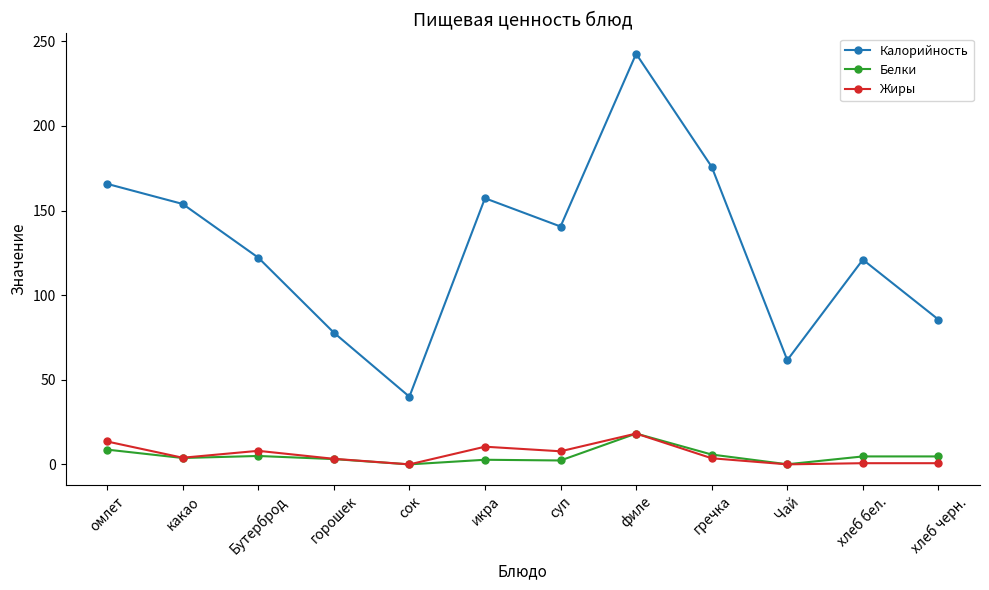

At which category does Калорийность reach its first local peak?

икра